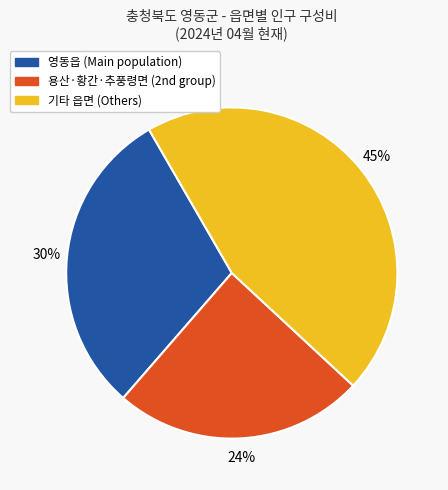

Is it true that 영동읍 (Main population) is 30% of the pie?

True